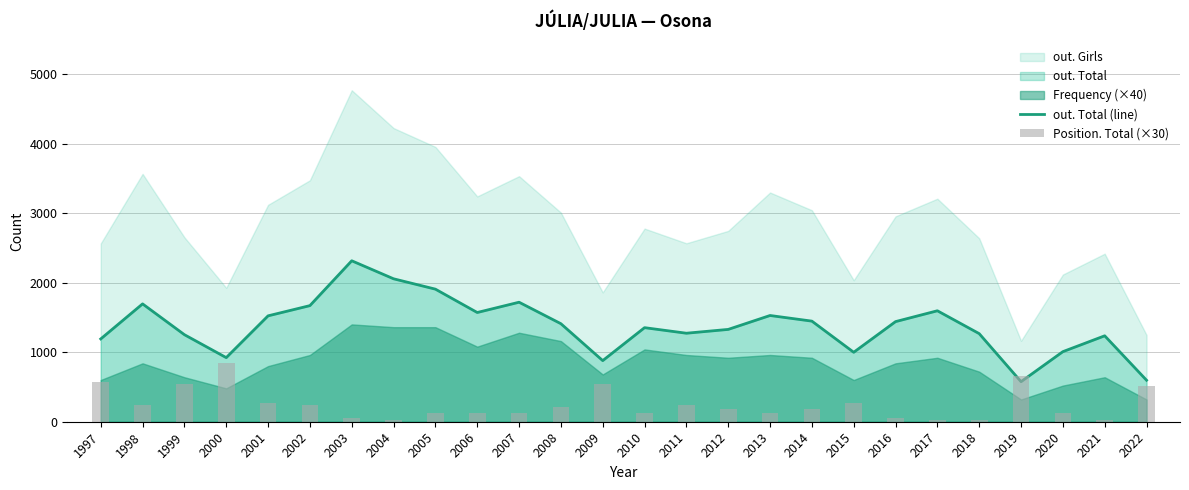

The Position. Total (×30) series shows 120 at 2006. True or false?

True